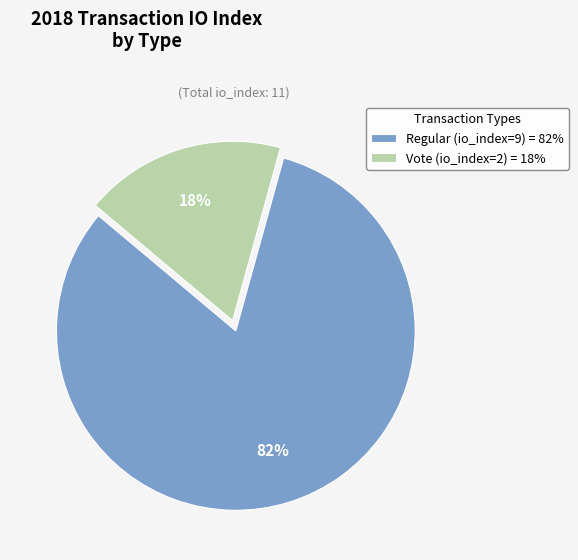

Which category has the biggest portion of the pie?

Regular (io_index=9)